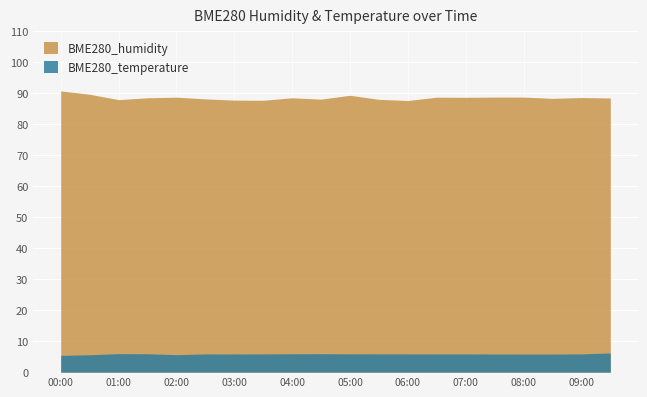

Which series has the largest range (max minus min)?

BME280_humidity